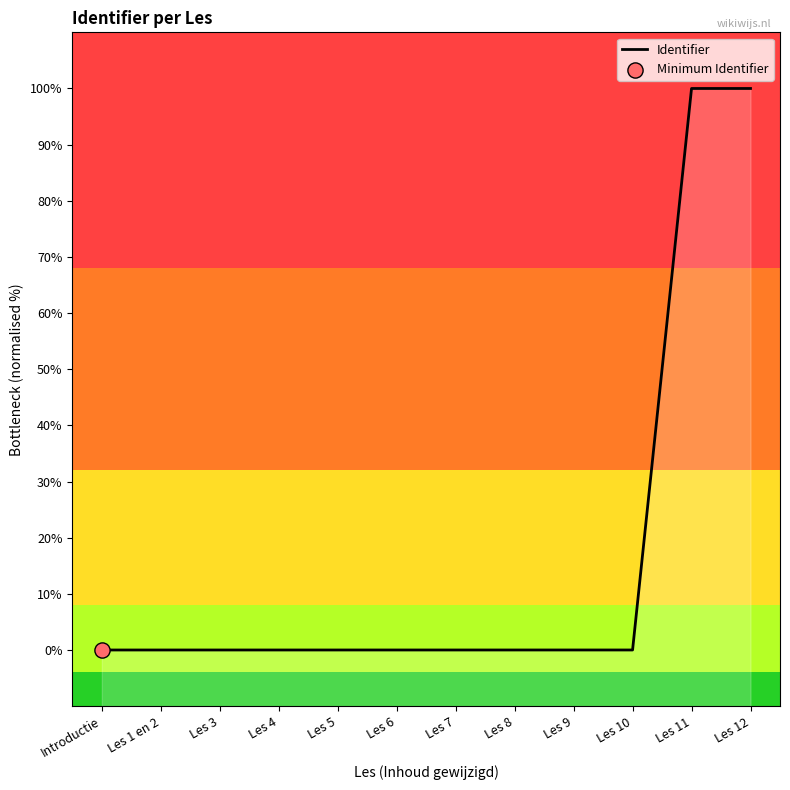

What is the change in value from Les 10 to Les 11?

+100.0